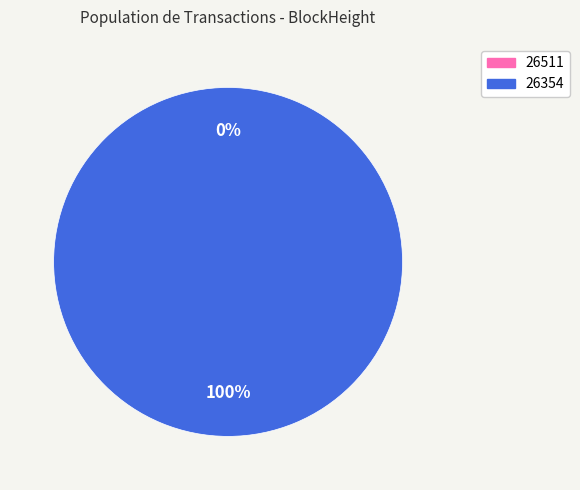

How many segments does this pie chart have?

2